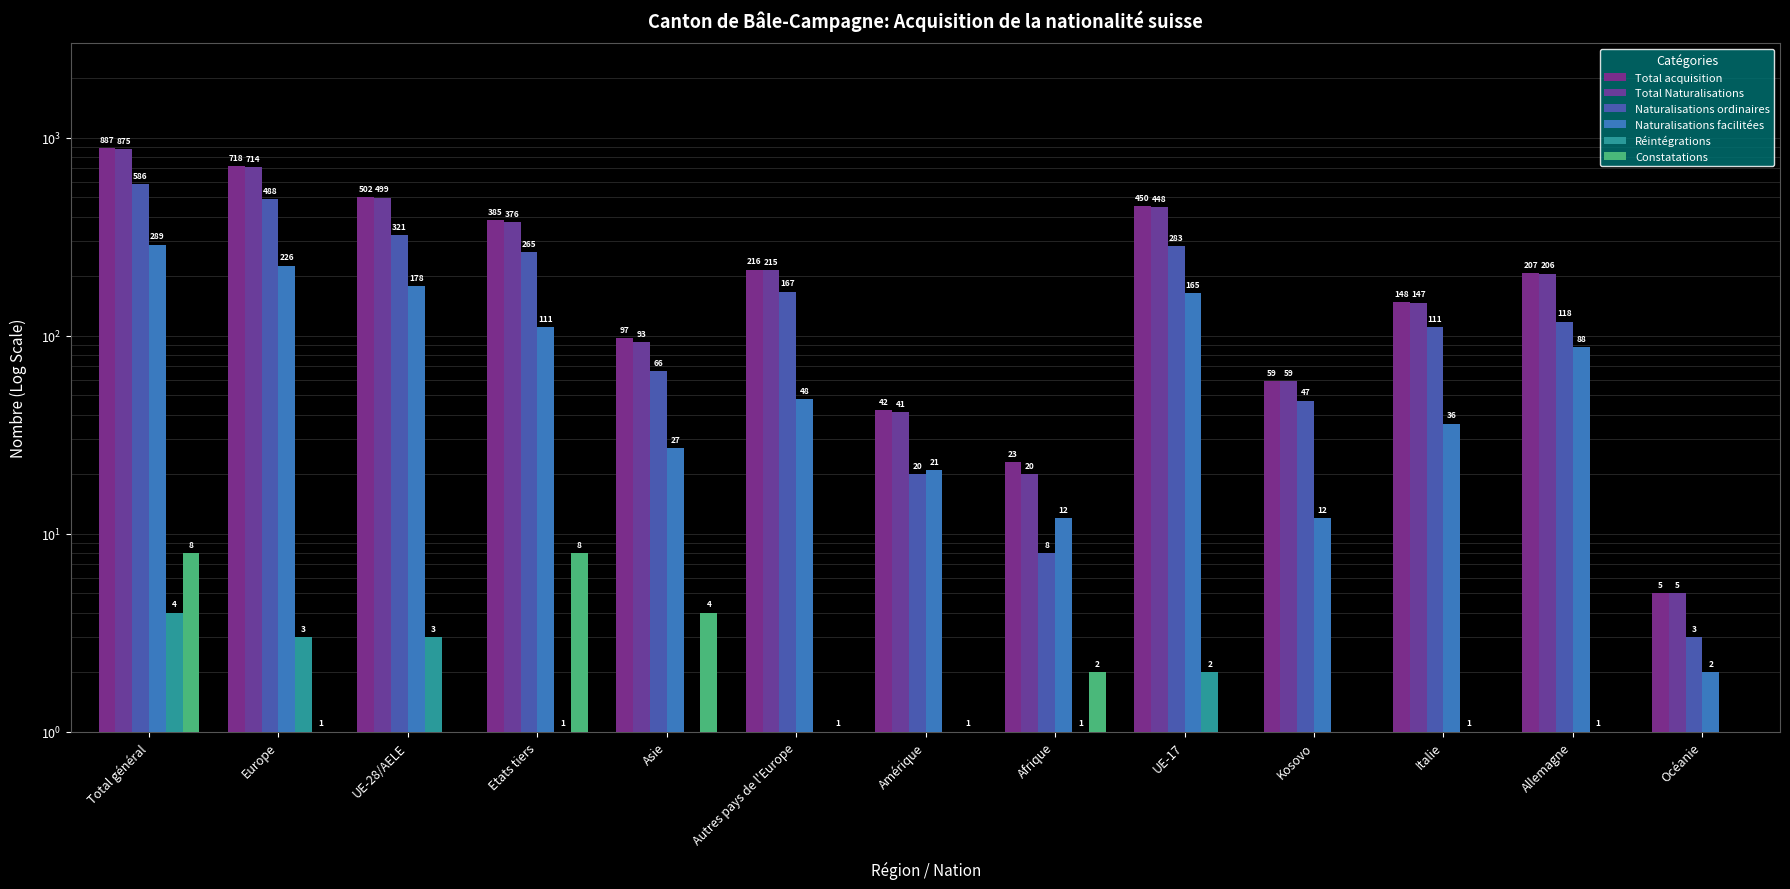

At which category does the chart reach its peak across all series?

Total général